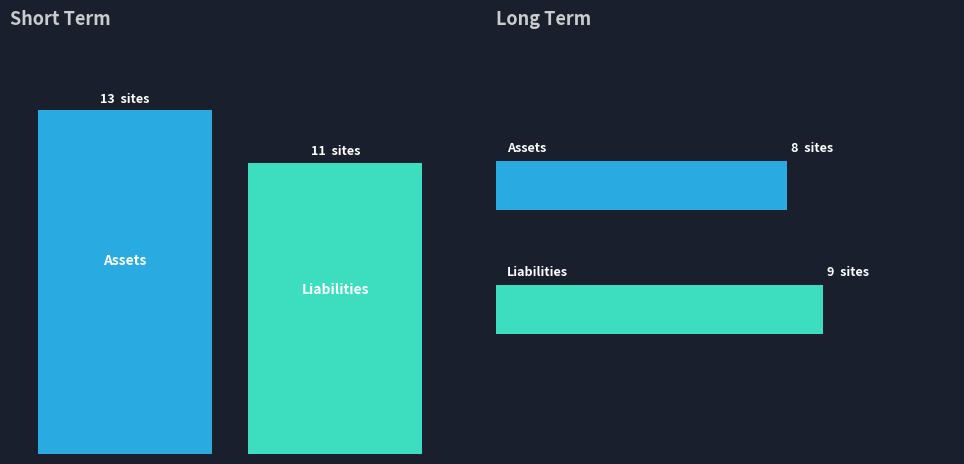

The chart shows a value of 43 at FORMER ARARAT SUB-TREASURY. True or false?

False